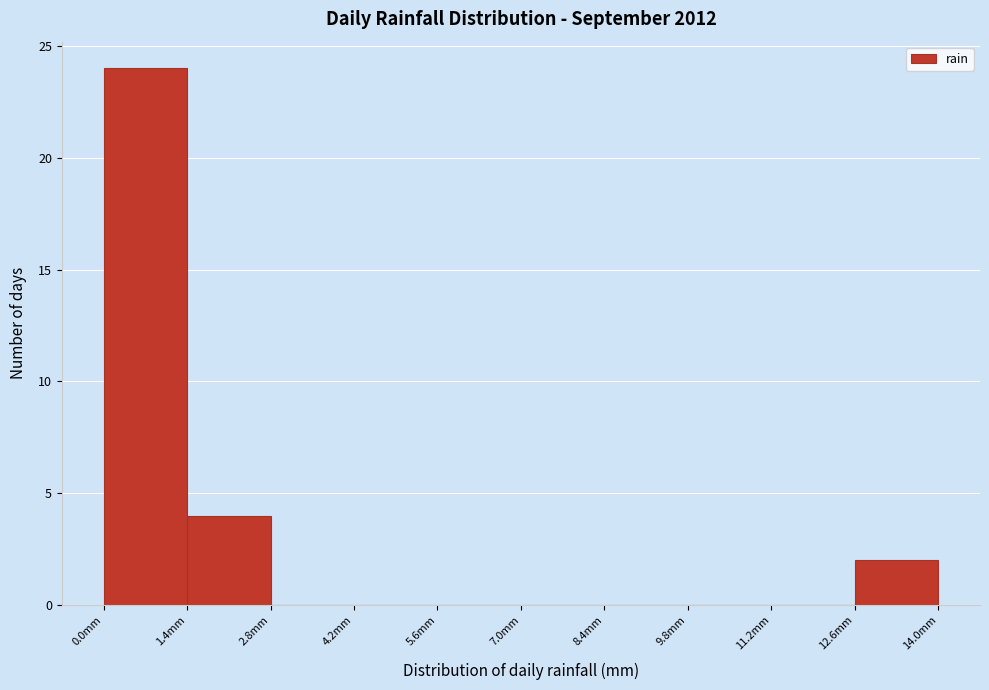

What is the height of the bar covering 1.4 to 2.8 on the x-axis? The values are not printed on the chart, so give them approximately, as read against the axis.

4